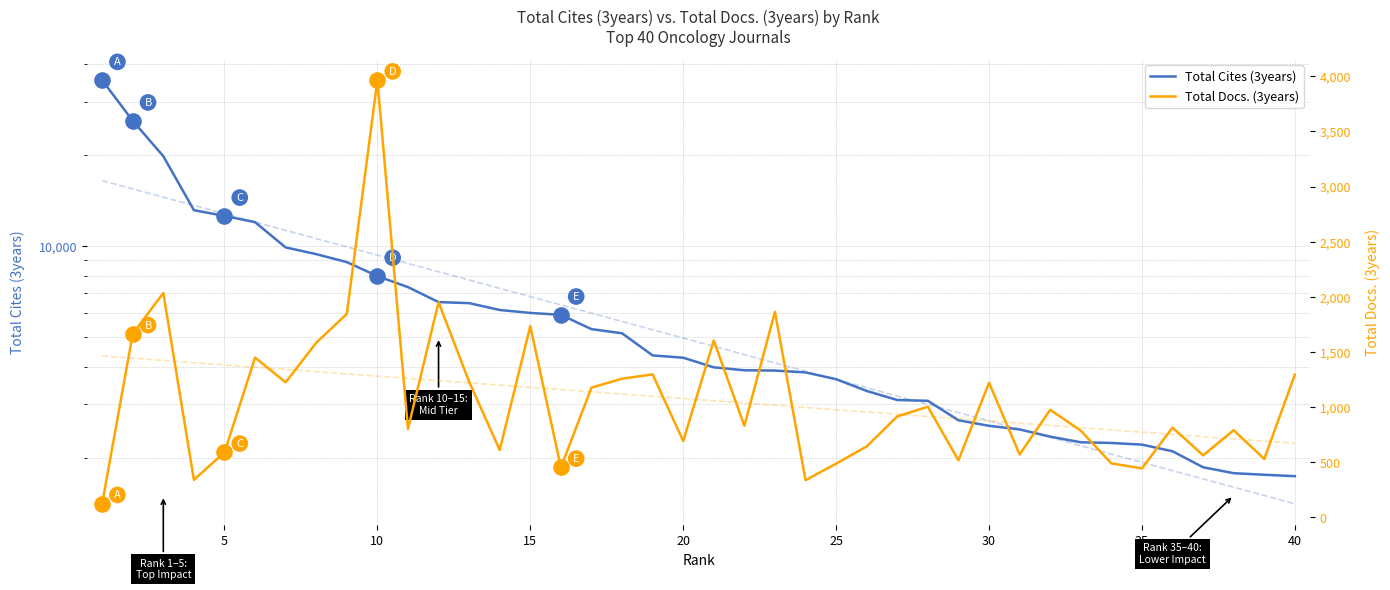

Which series has the widest spread of Y values?

Total Cites (3years)